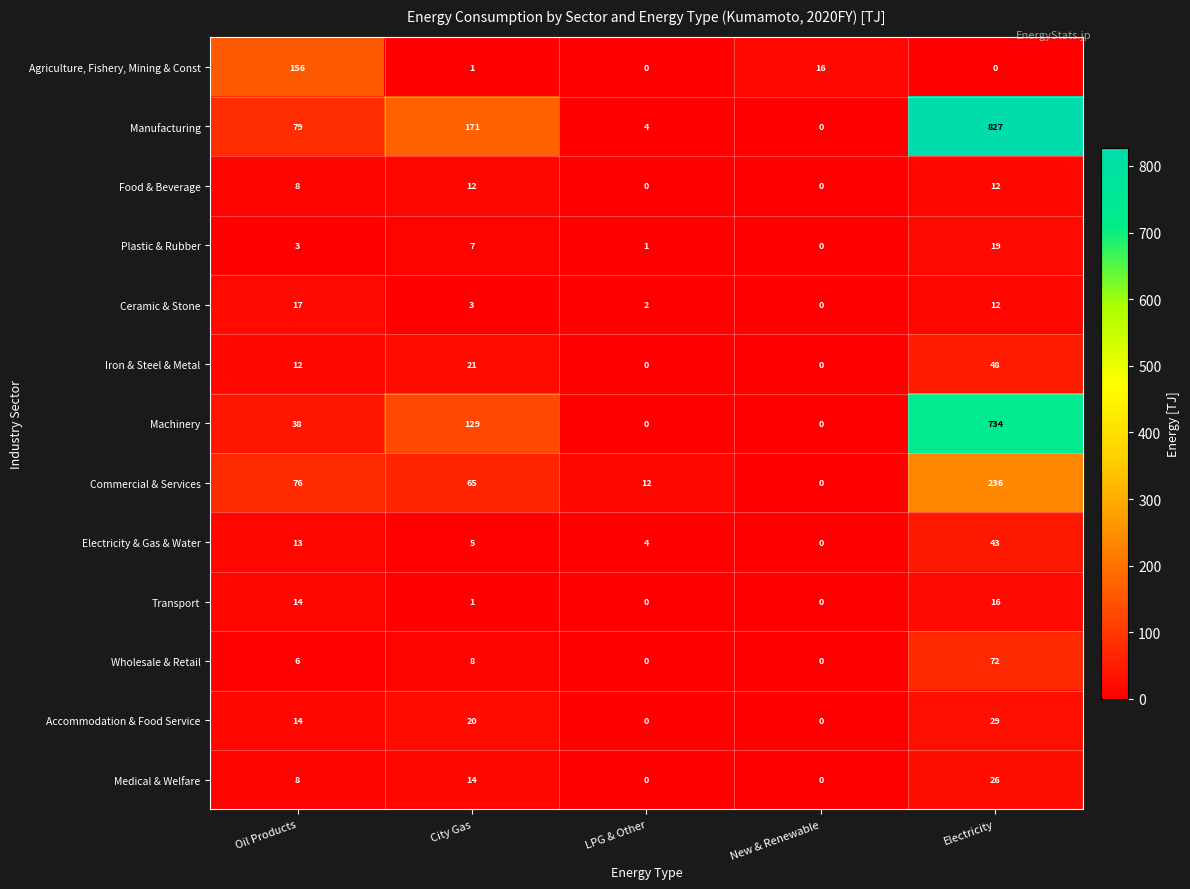

List the labels in order of Electricity & Gas & Water value, largest first.

Electricity, Oil Products, City Gas, LPG & Other, New & Renewable